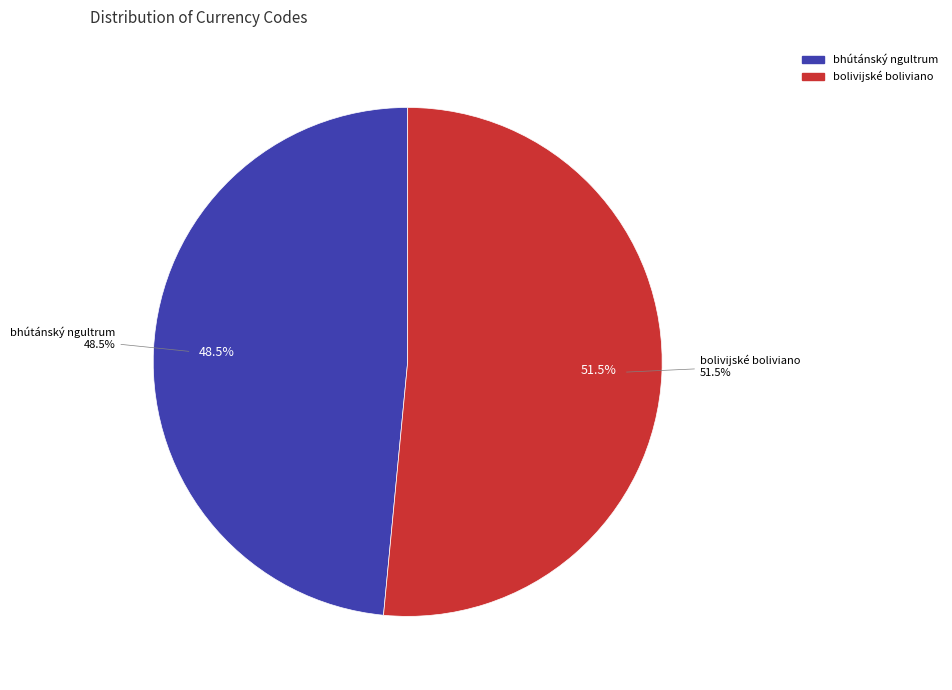

Which category has the biggest portion of the pie?

bolivijské boliviano